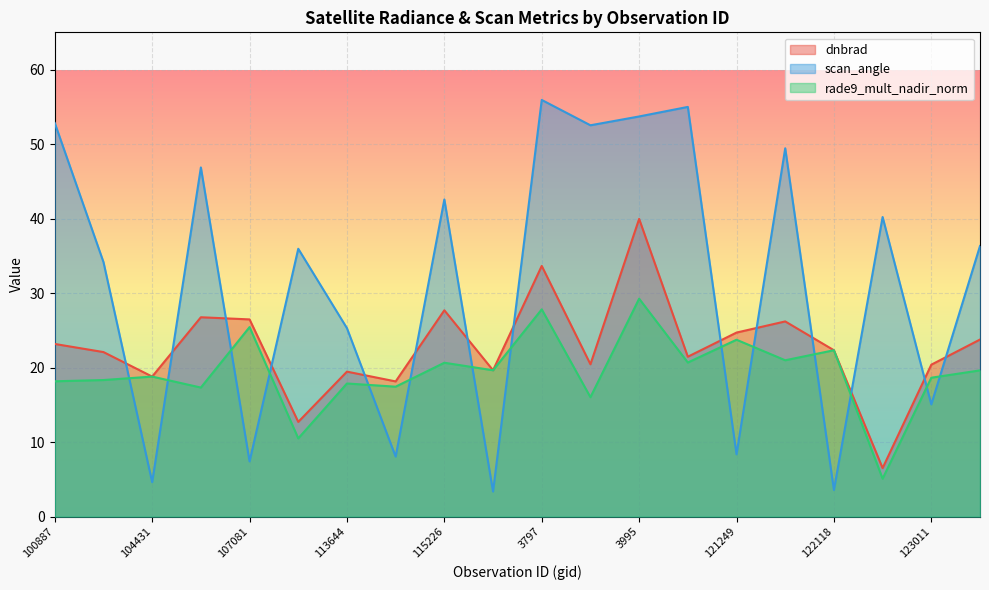

True or false: dnbrad has more than 0 points higher than both neighbors.

True